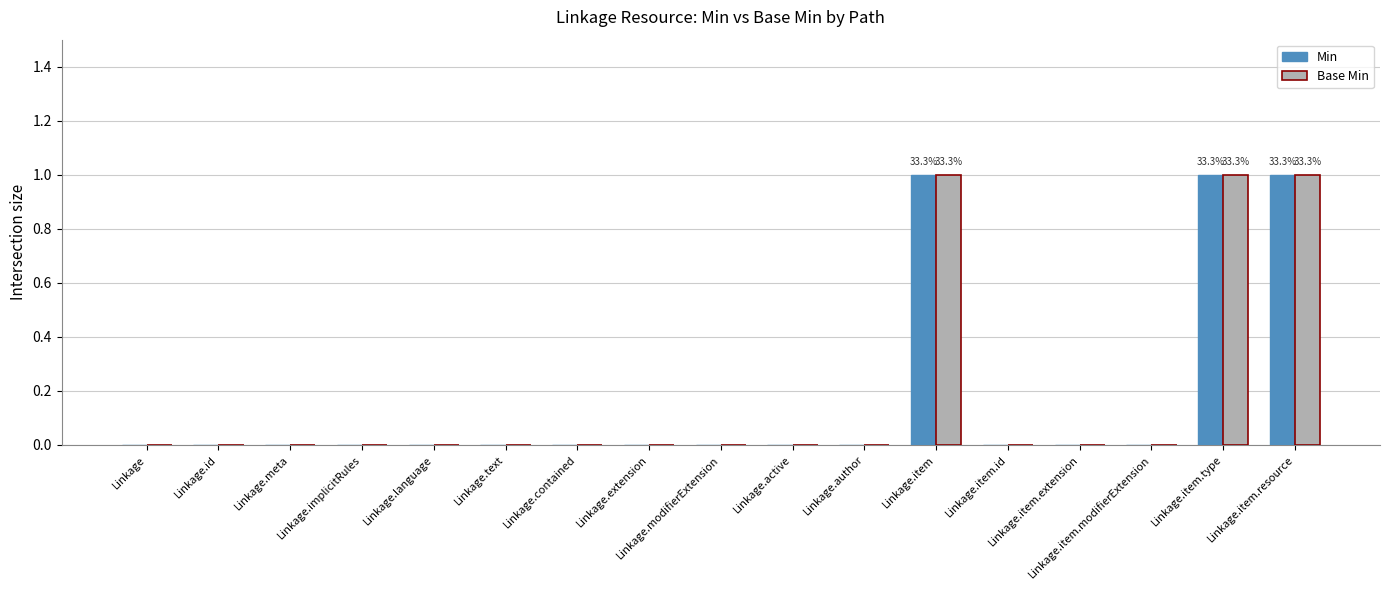

The value of Min at Linkage is 1. True or false?

False